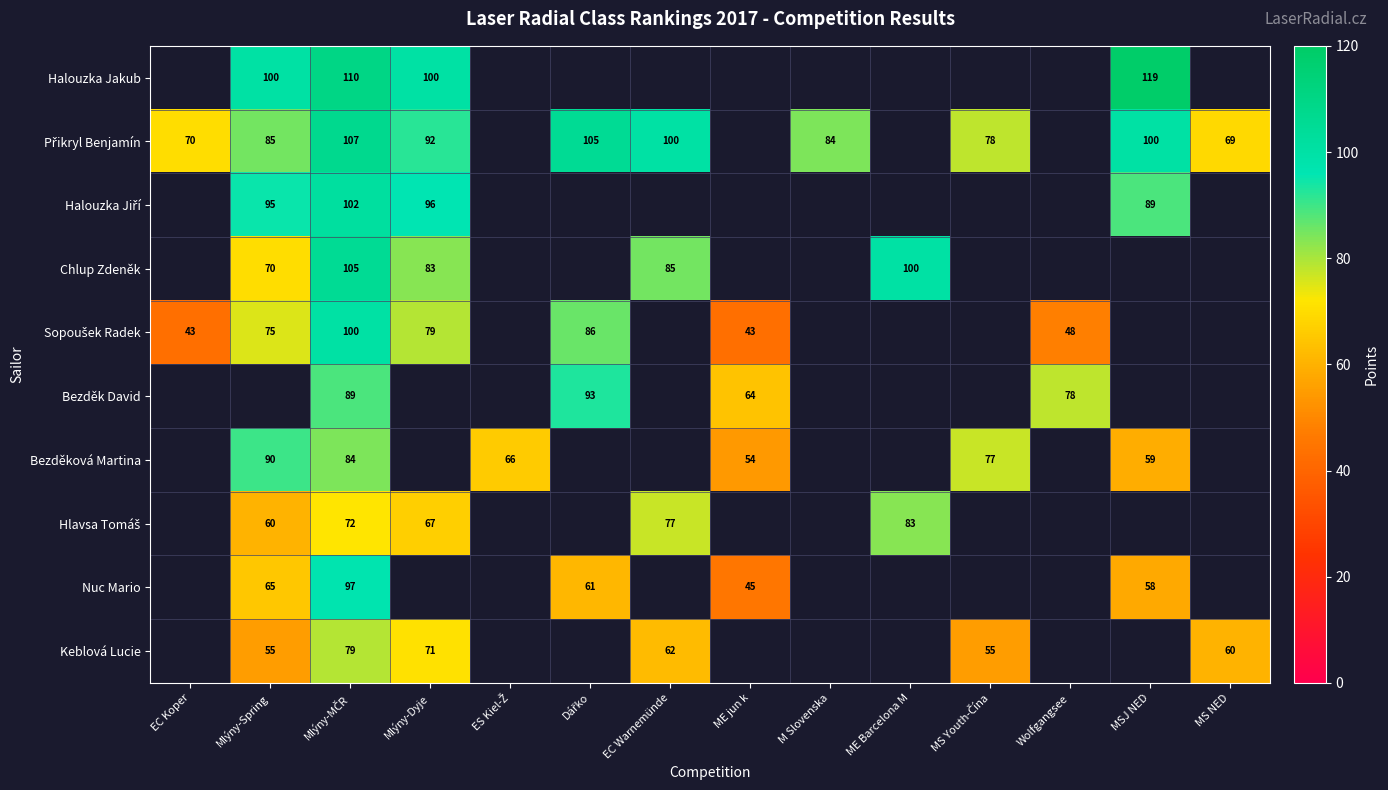

The Chlup Zdeněk series shows 100 at ME Barcelona M. True or false?

True